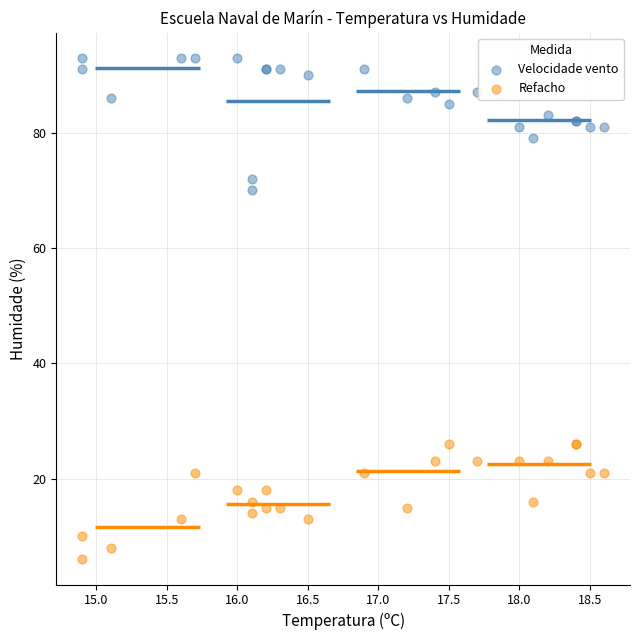

What are all the series names shown in the legend?

Velocidade vento, Refacho